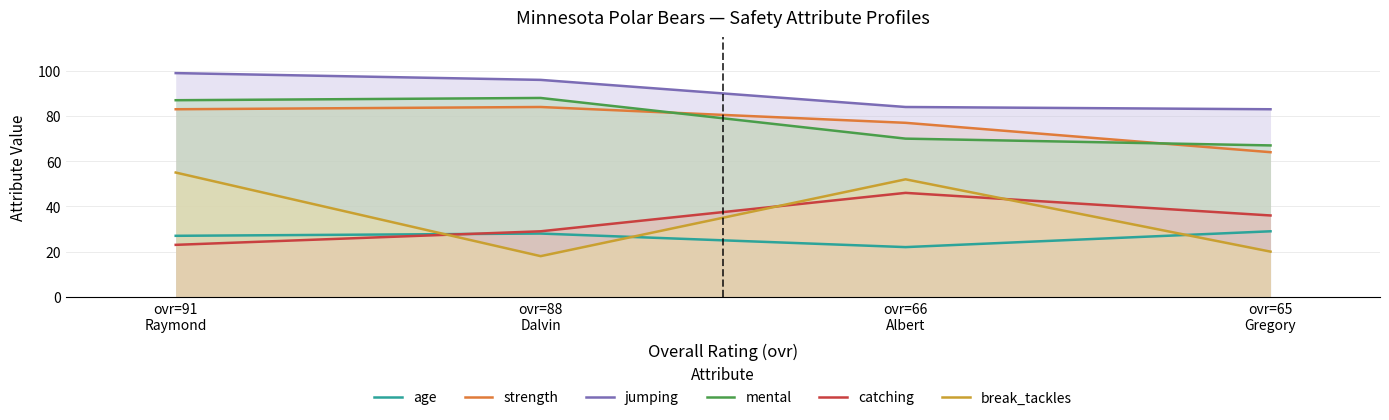

What is the difference between the highest and lowest values at ovr=88
Dalvin?

78